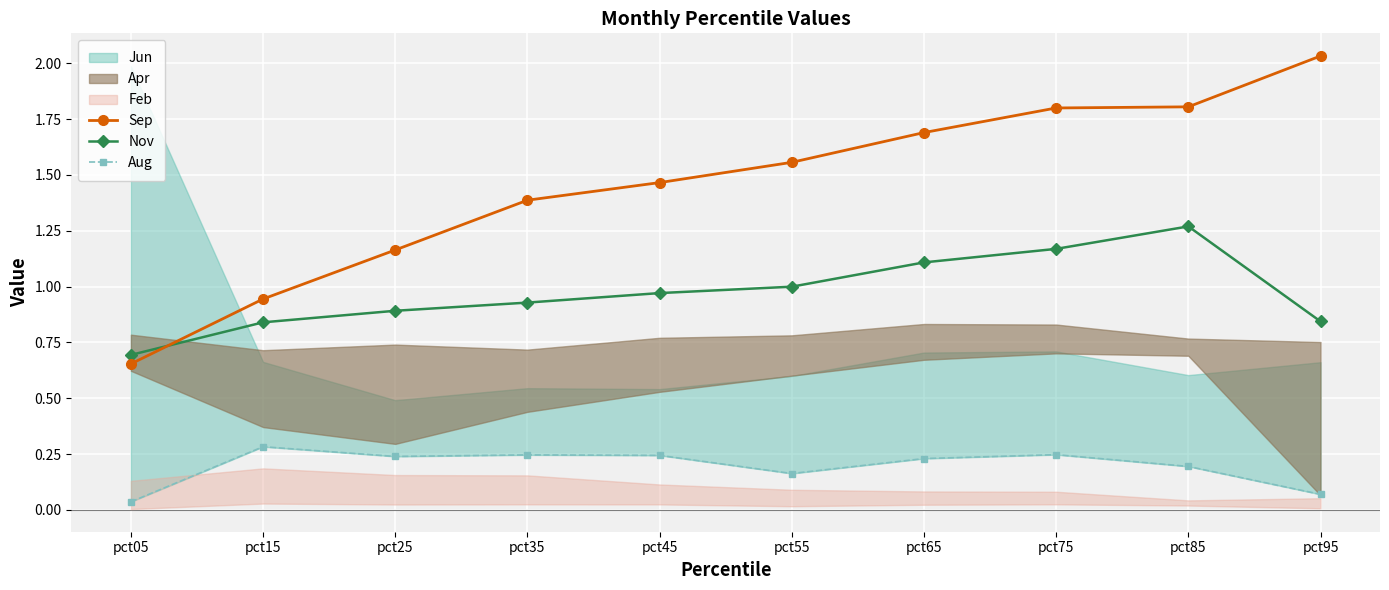

The Aug series shows 0.2 at pct55. True or false?

True